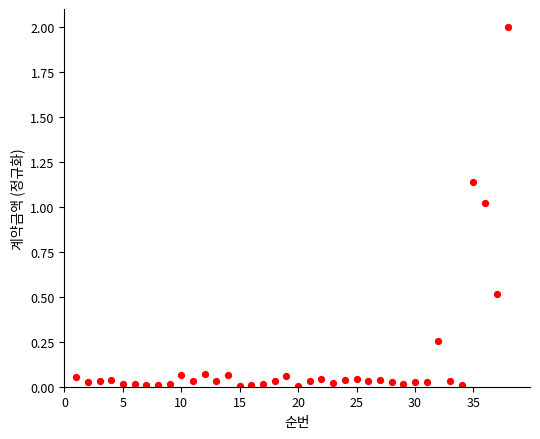

What is the range of Y values (max minus min)?

2.0